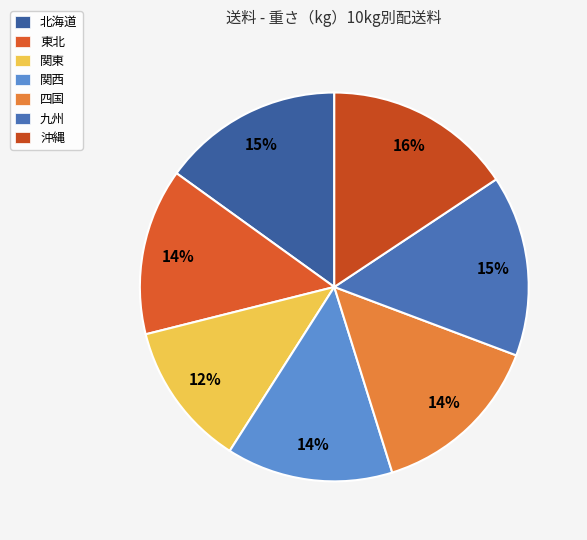

What percentage is the 東北 slice, to the nearest percent?

14%